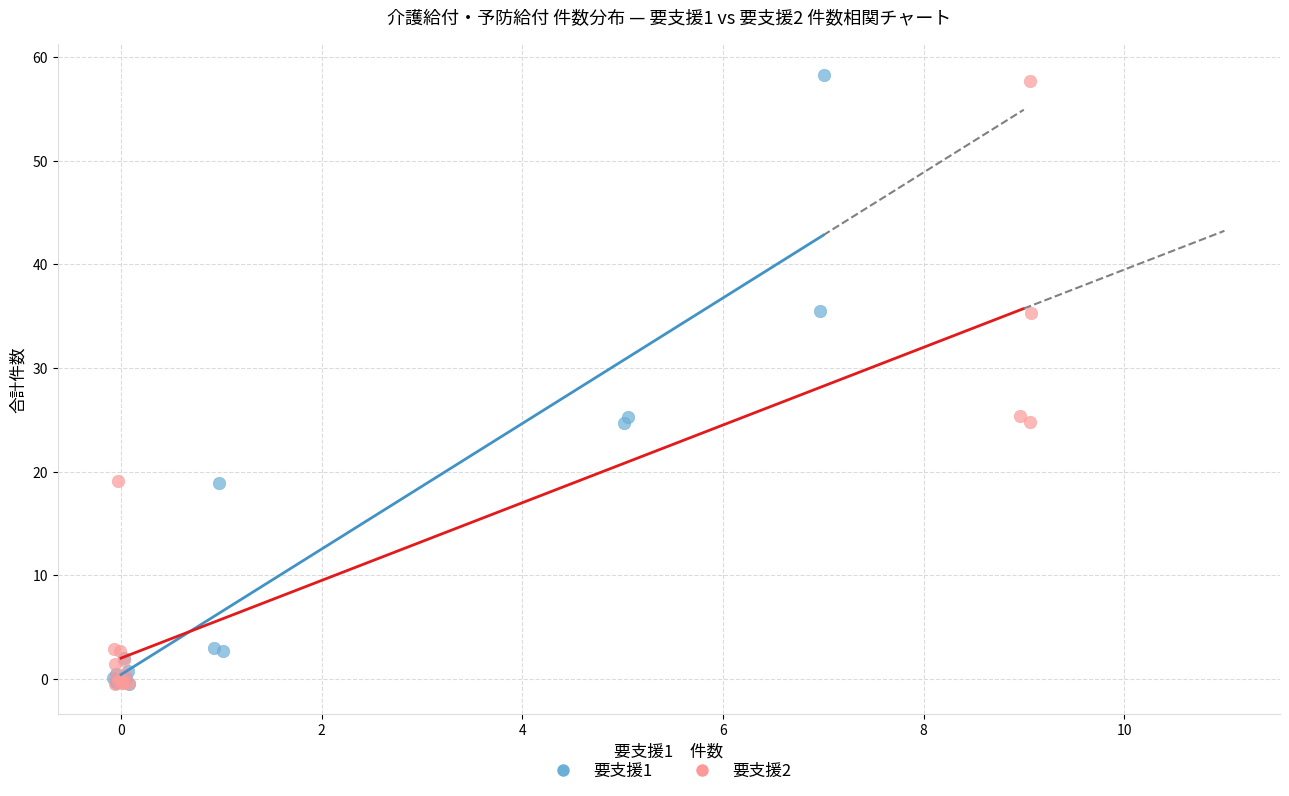

Which series has the widest spread of Y values?

要支援1